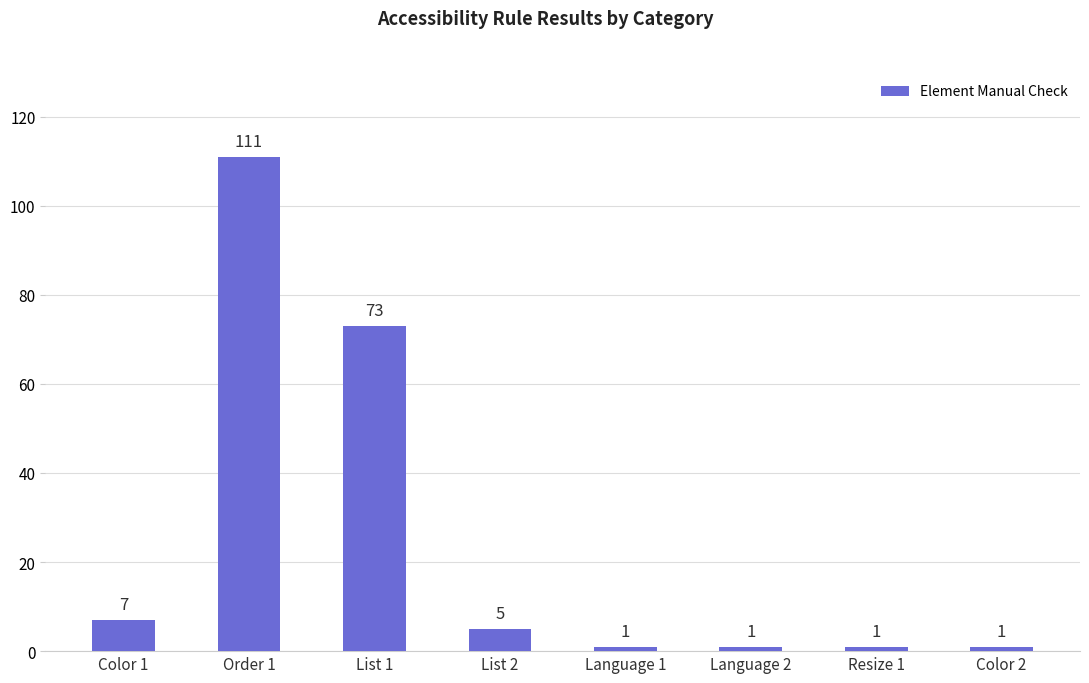

What is the value of the 8th bar from the left?

1